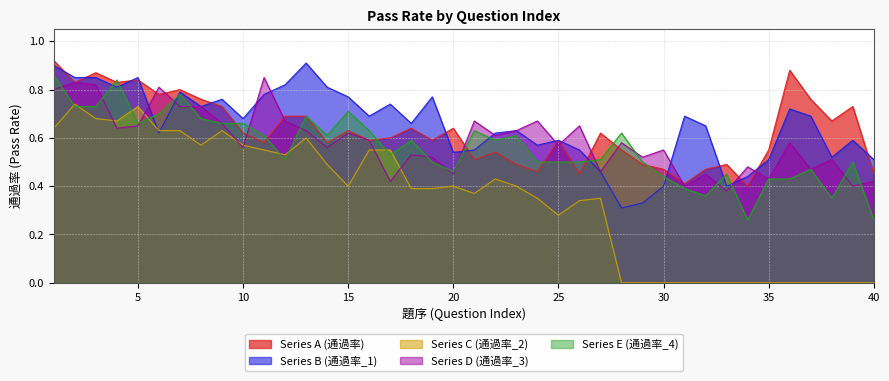

Between 15 and 27, which series saw the biggest shift?

Series C (通過率_2)